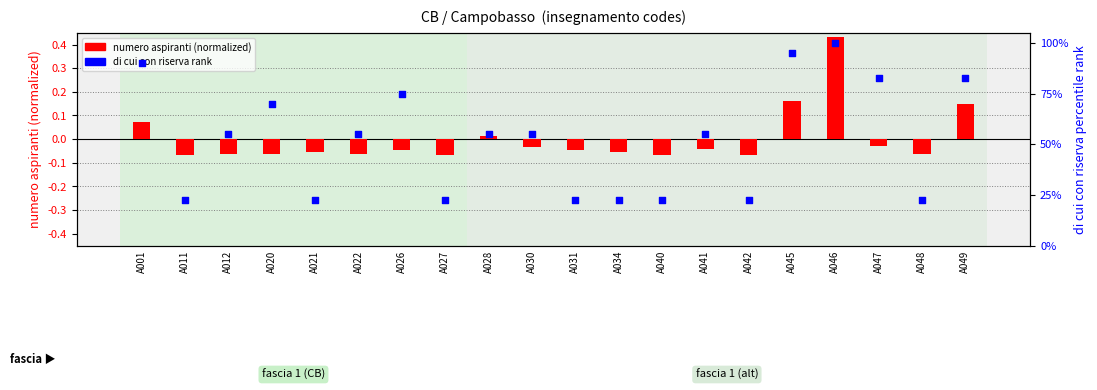

What is the total value across all series at A031?

22.5